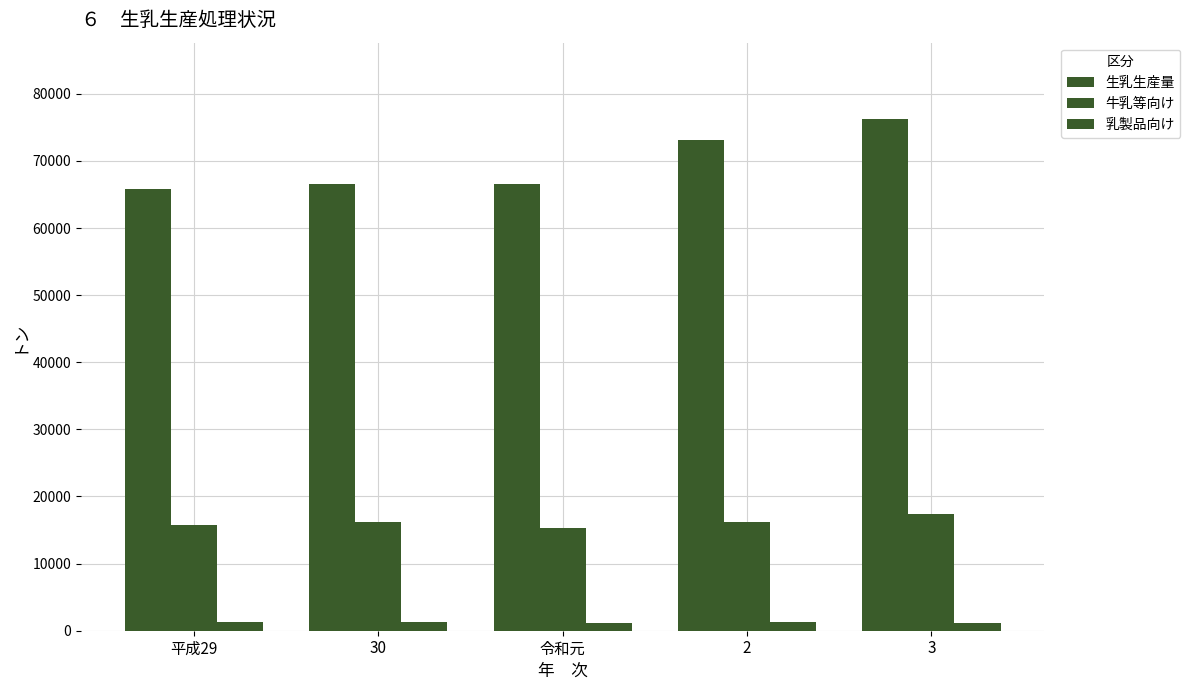

Are the bars grouped side by side (vs. stacked)?

Yes